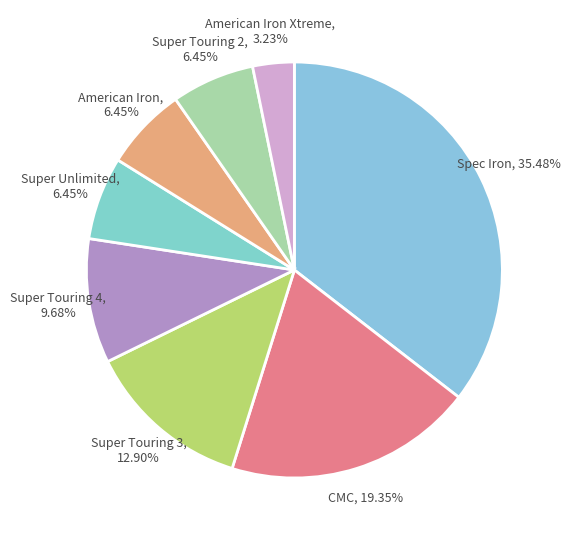

What is the smallest slice in the pie chart?

American Iron Xtreme